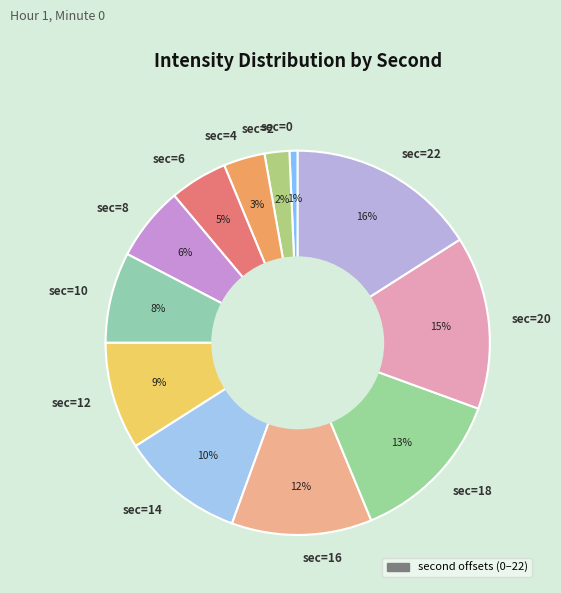

Count the number of slices in the pie.

12